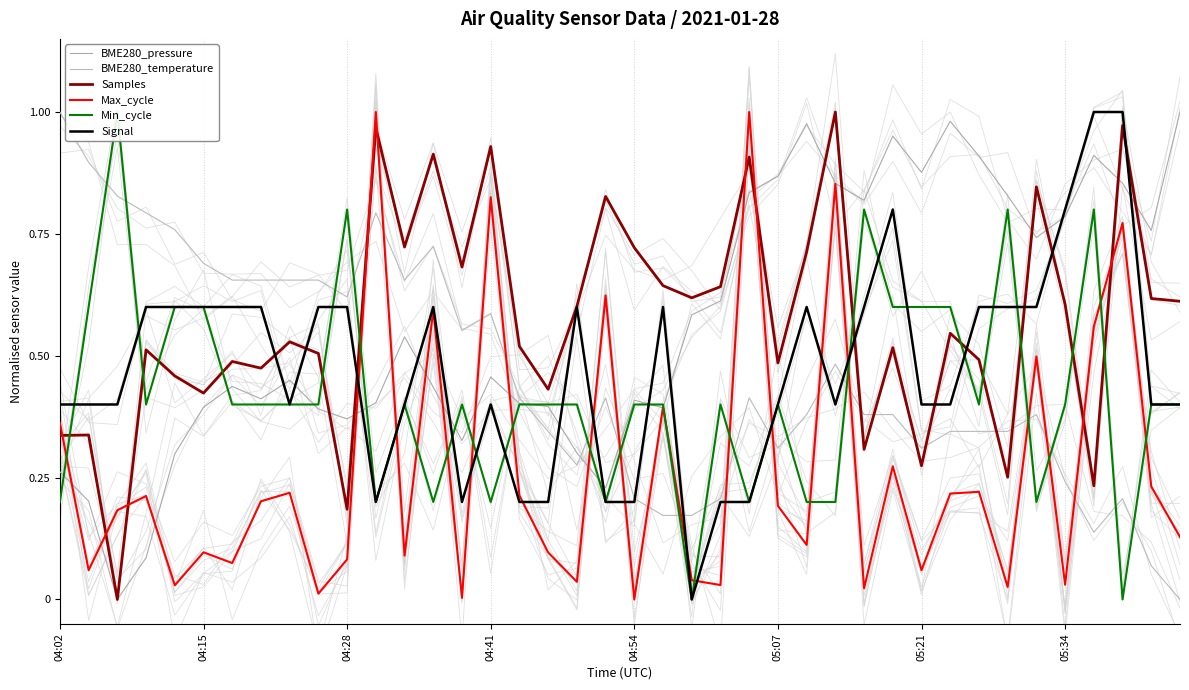

Which series has the largest range (max minus min)?

BME280_pressure